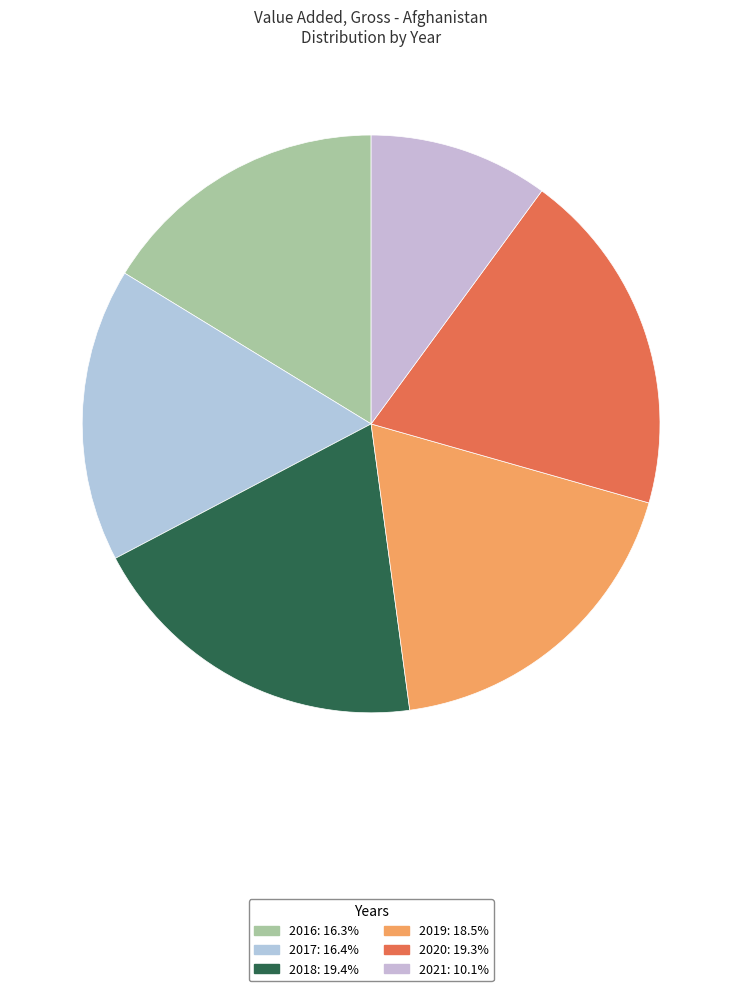

How much of the chart is everything except 2017?

83.6%